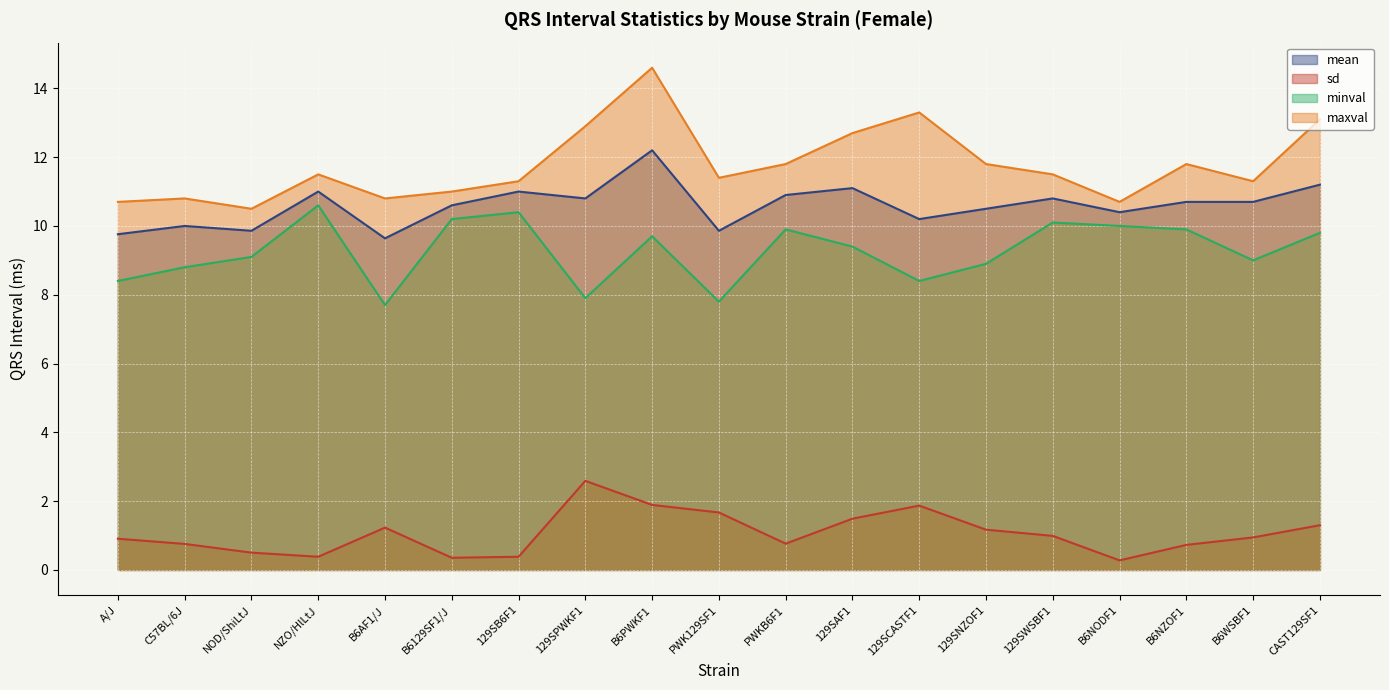

How many data points does each series have?

19